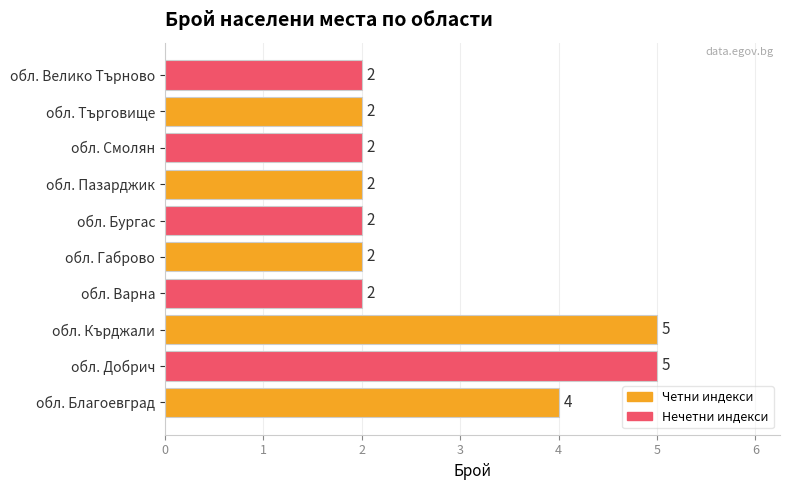

How many values are between 2 and 4?

8